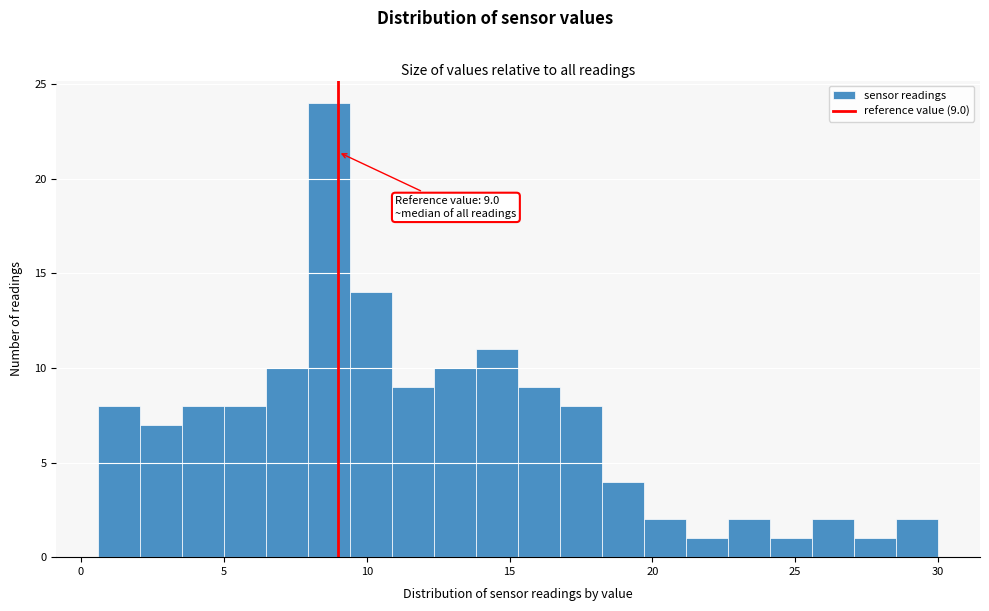

Around what value on the x-axis is the tallest bar? Give the approximate position of its centre, as read against the axis.

8.5